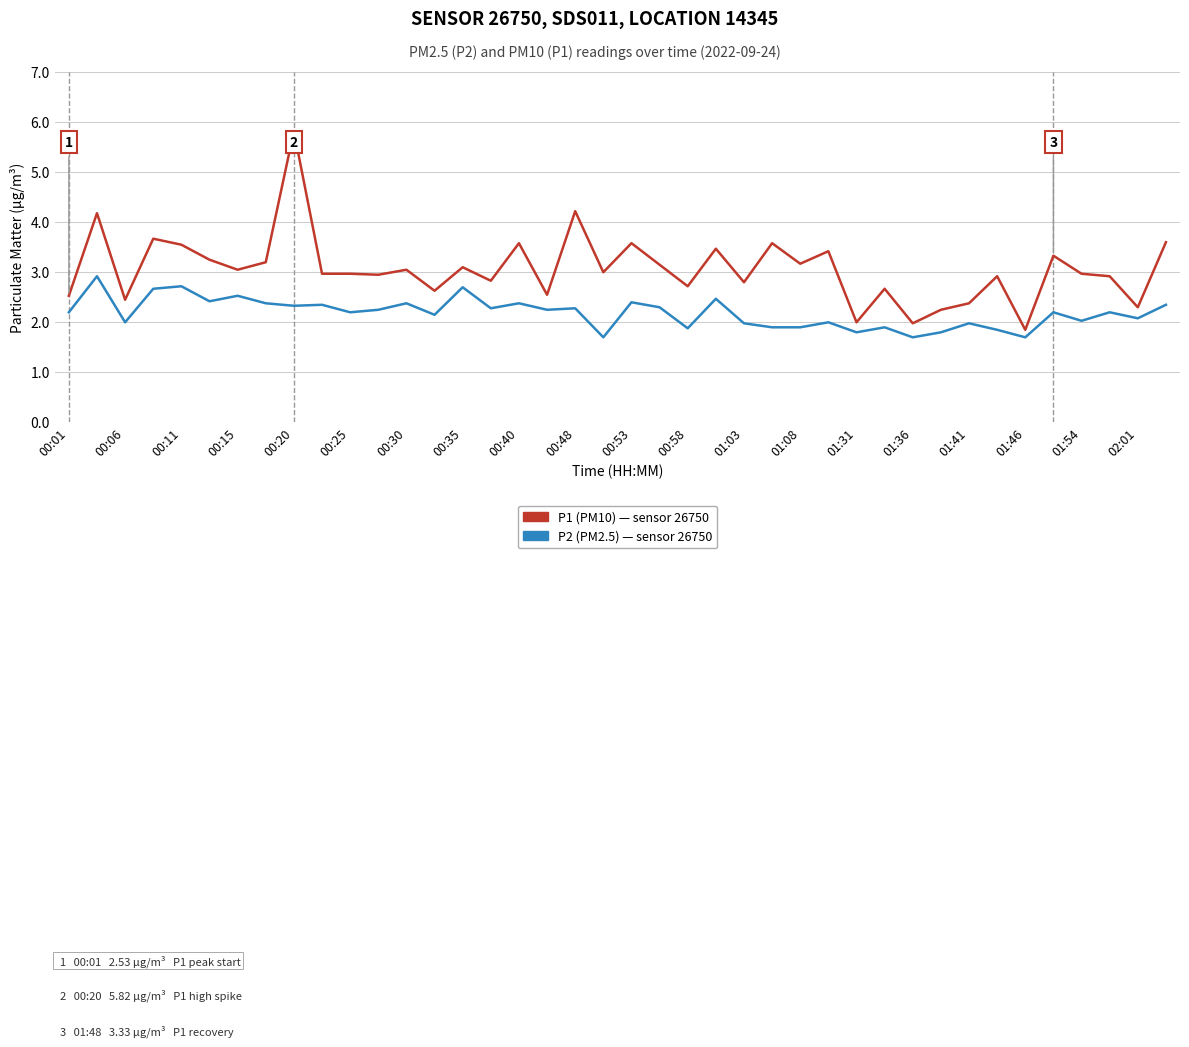

What is the minimum value shown in the chart?

1.7